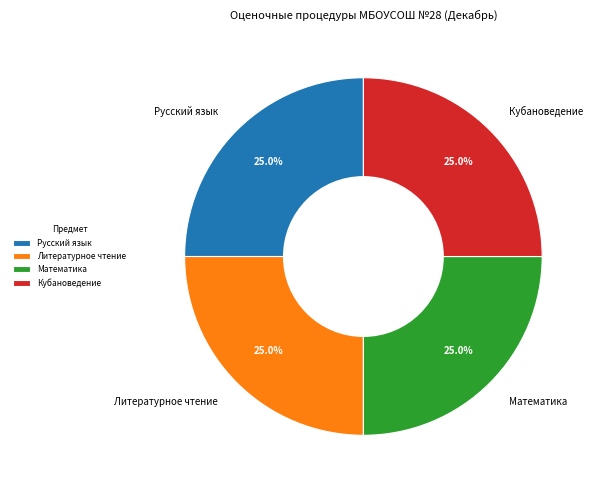

Count the number of slices in the pie.

4